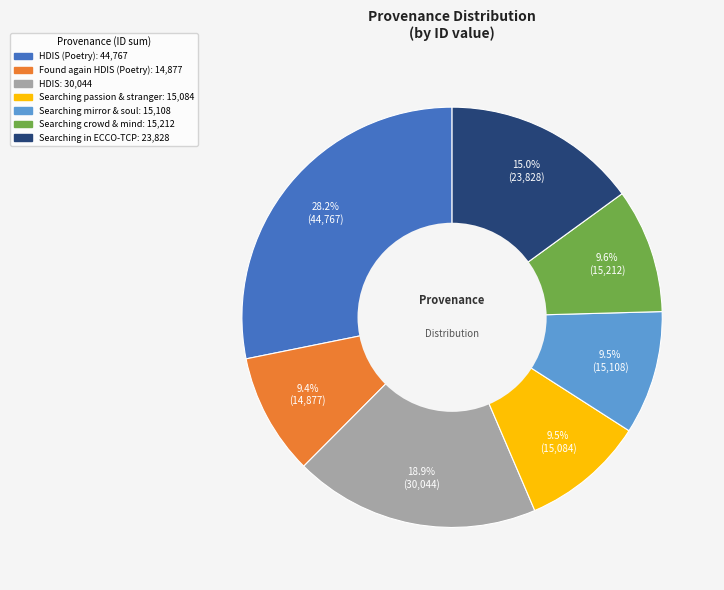

Is there any slice that represents more than half of the pie?

No